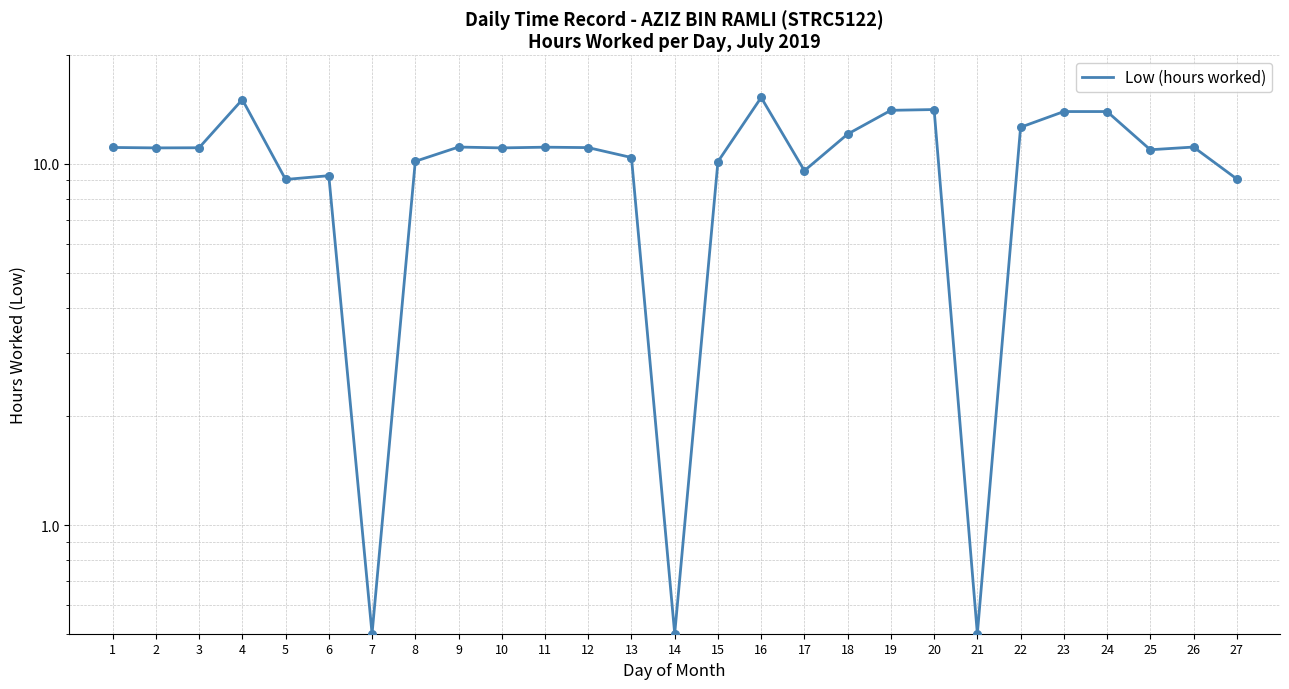

What is the change in value from 15 to 26?

+1.0